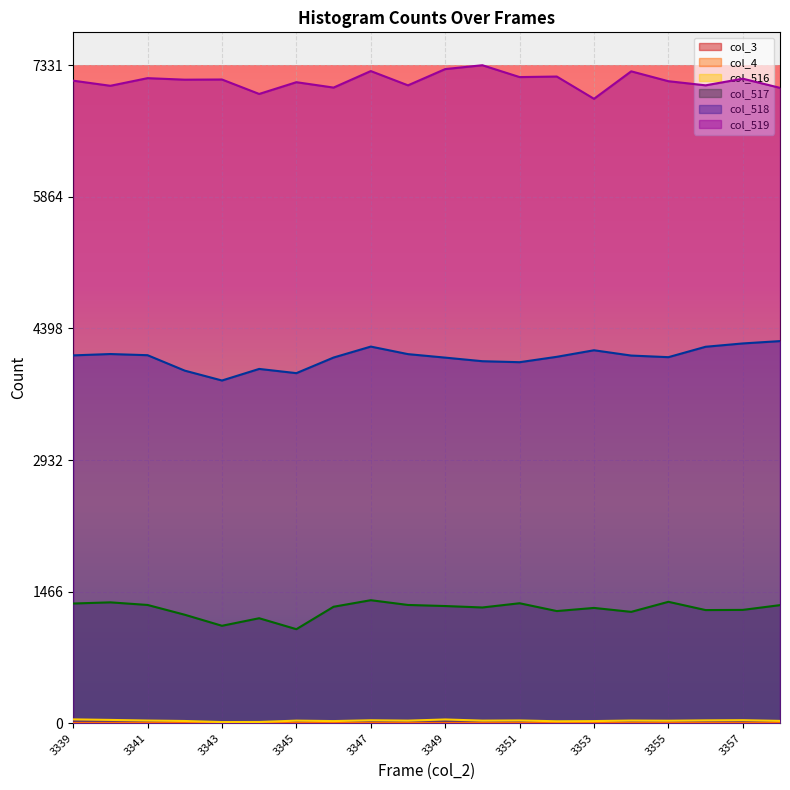

The value of col_518 at 3348 is 4112. True or false?

True